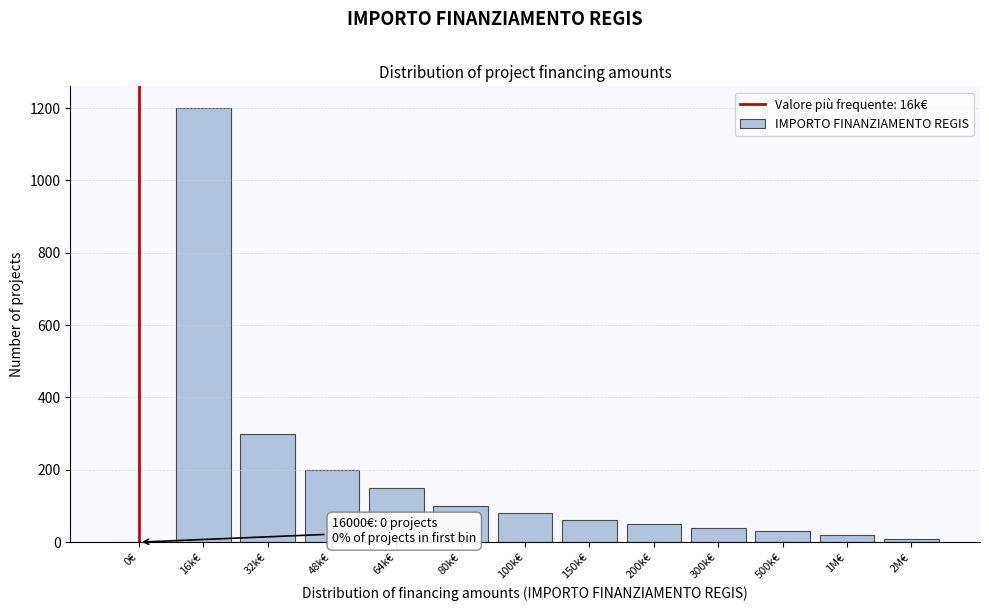

Reading left to right, what are all the values shown in this chart?

0€=0	16k€=1200	32k€=300	48k€=200	64k€=150	80k€=100	100k€=80	150k€=60	200k€=50	300k€=40	500k€=30	1M€=20	2M€=10